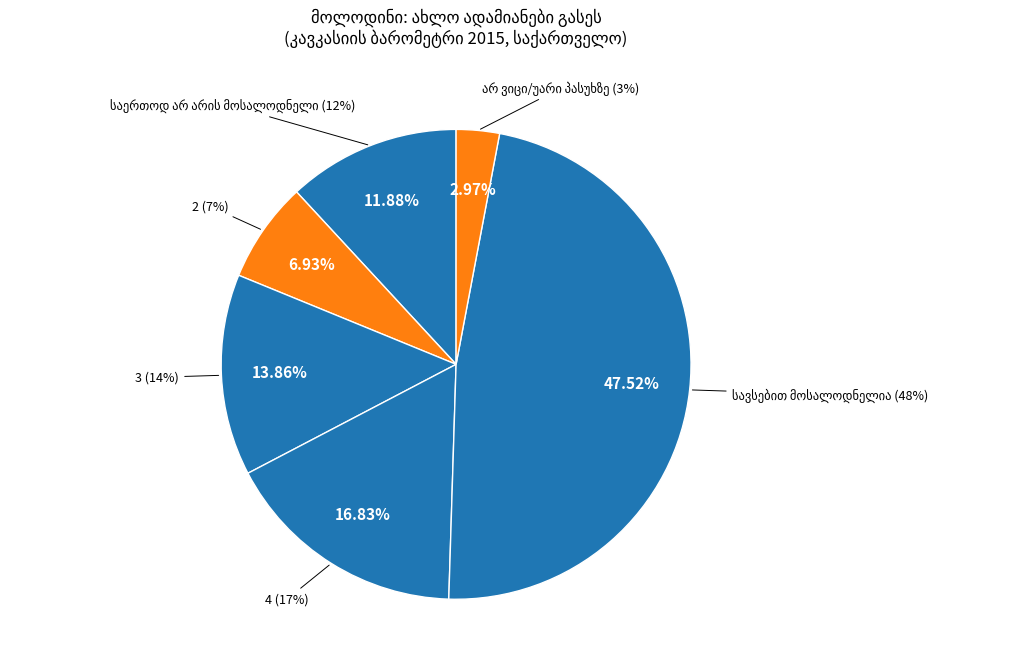

Which slice is the smallest?

არ ვიცი/უარი პასუხზე